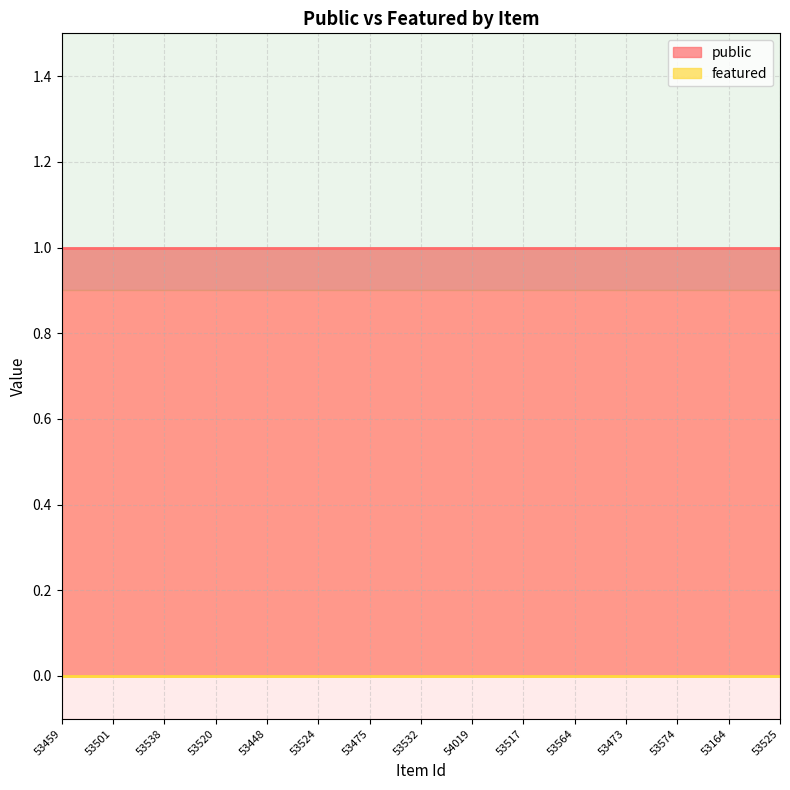

How many lines are shown in the chart?

2